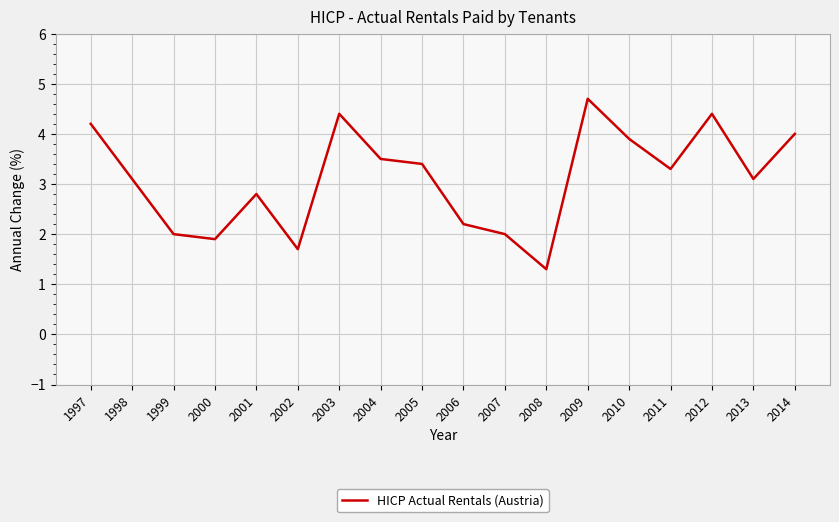

Reading left to right, transcribe all the data shown in this chart.

4.2	3.1	2.0	1.9	2.8	1.7	4.4	3.5	3.4	2.2	2.0	1.3	4.7	3.9	3.3	4.4	3.1	4.0